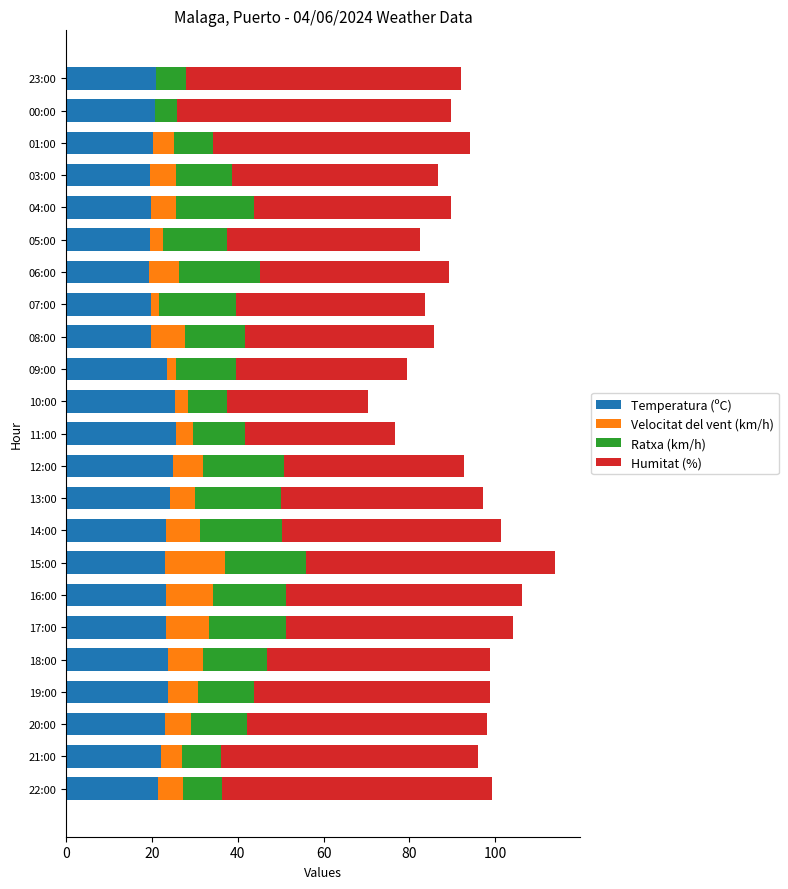

What is the highest value of the Temperatura (ºC) series?

25.6